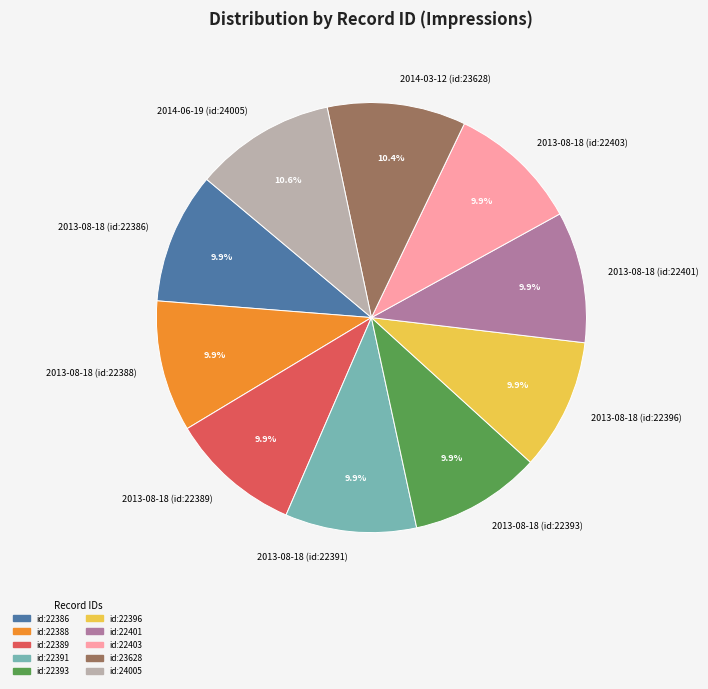

True or false: 2014-06-19 (id:24005) accounts for 11% of the total.

True